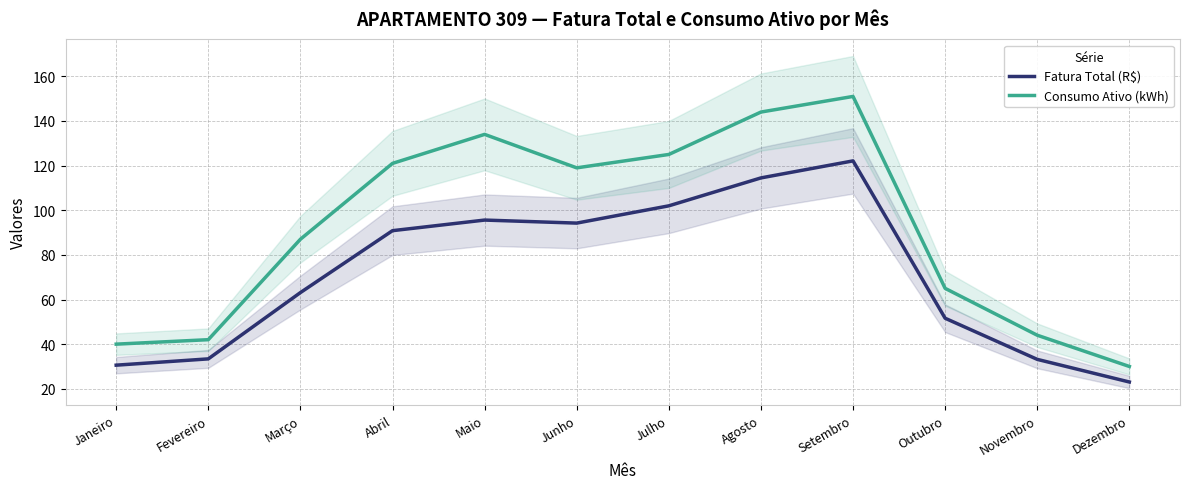

Reading left to right, list all the values displayed in this chart.

Fatura Total (R$): Janeiro=30.6	Fevereiro=33.4	Março=63.1	Abril=90.8	Maio=95.6	Junho=94.2	Julho=102.0	Agosto=114.5	Setembro=122.1	Outubro=51.6	Novembro=33.2	Dezembro=23.0
Consumo Ativo (kWh): Janeiro=40.0	Fevereiro=42.0	Março=87.0	Abril=121.0	Maio=134.0	Junho=119.0	Julho=125.0	Agosto=144.0	Setembro=151.0	Outubro=65.0	Novembro=44.0	Dezembro=30.0